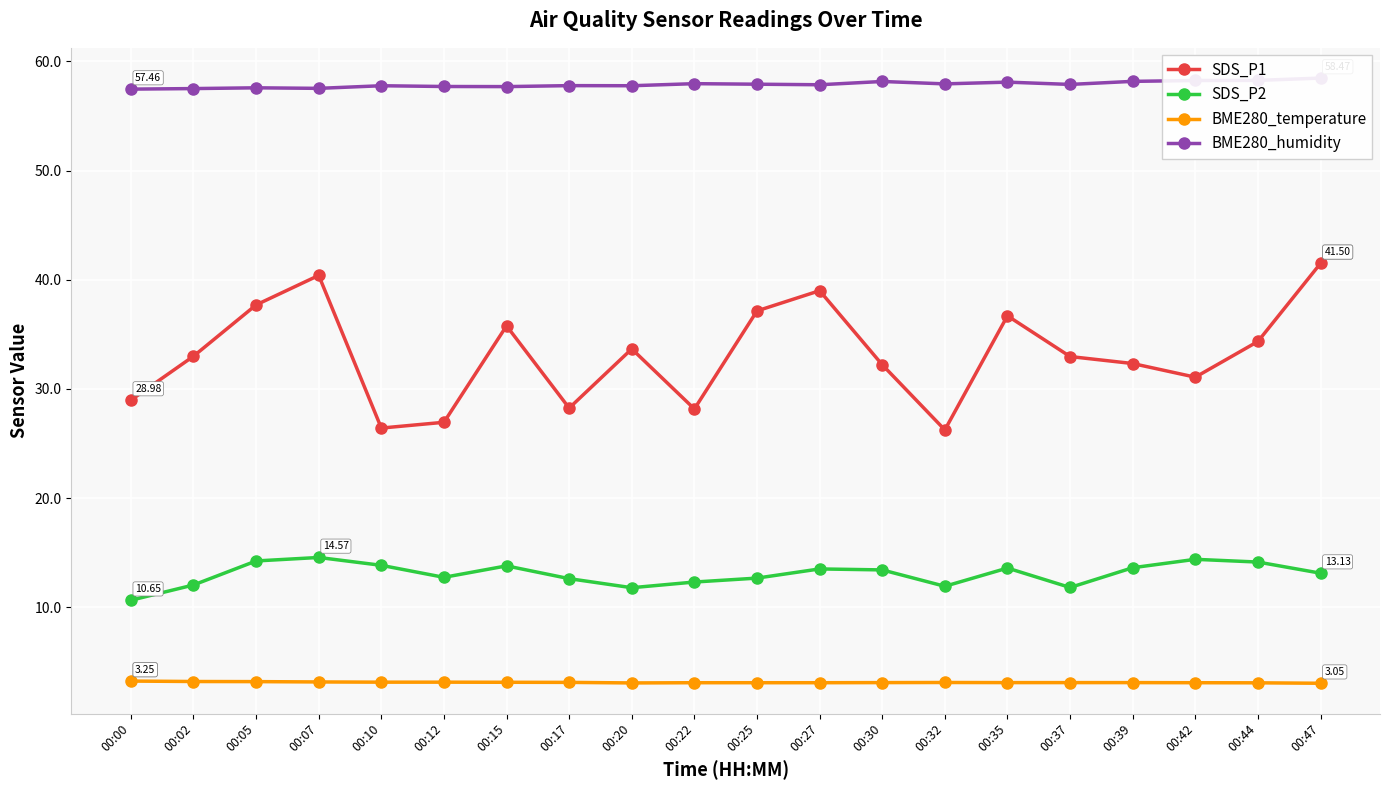

How many interior local peaks does the BME280_humidity series have?

6